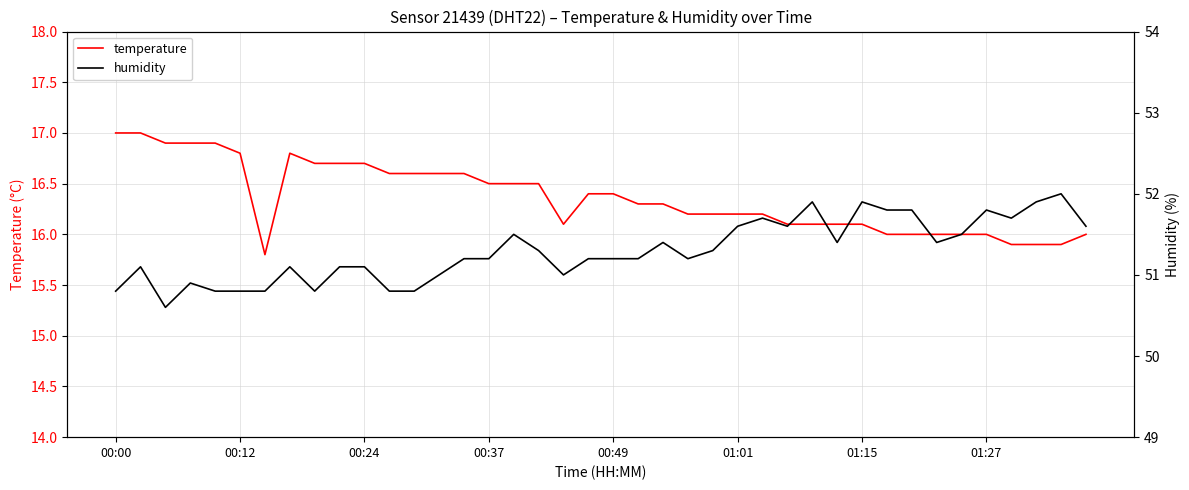

Which series has the largest range (max minus min)?

humidity